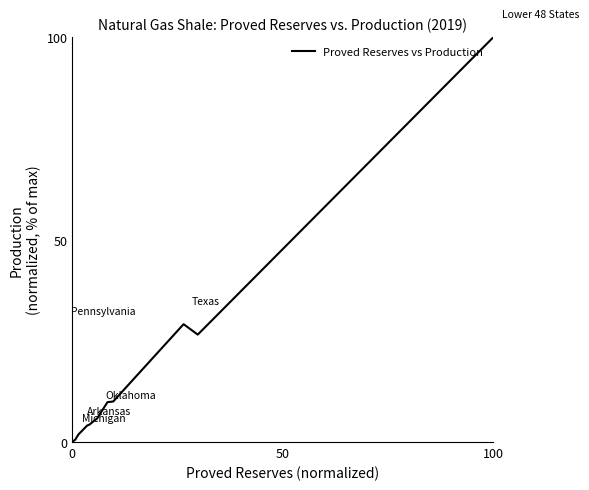

What is the smallest value displayed?

0.3